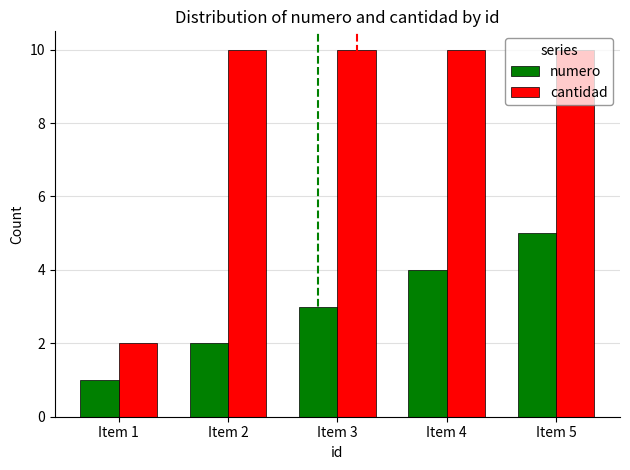

Which series has the largest total across all categories?

cantidad